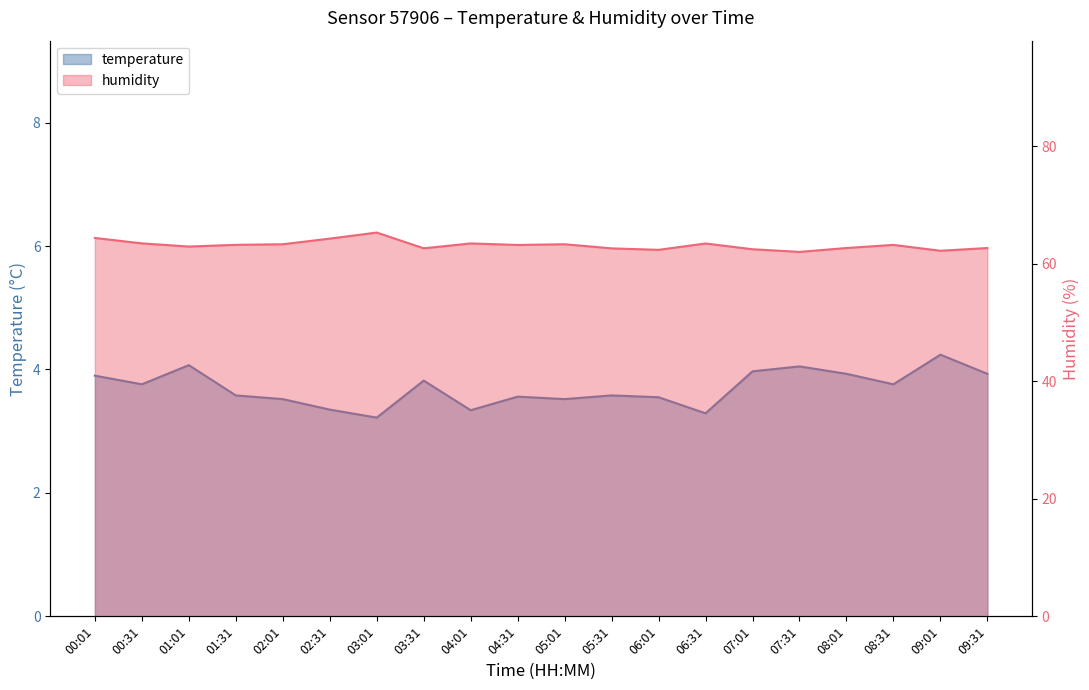

What is the average value of the humidity series?

63.2